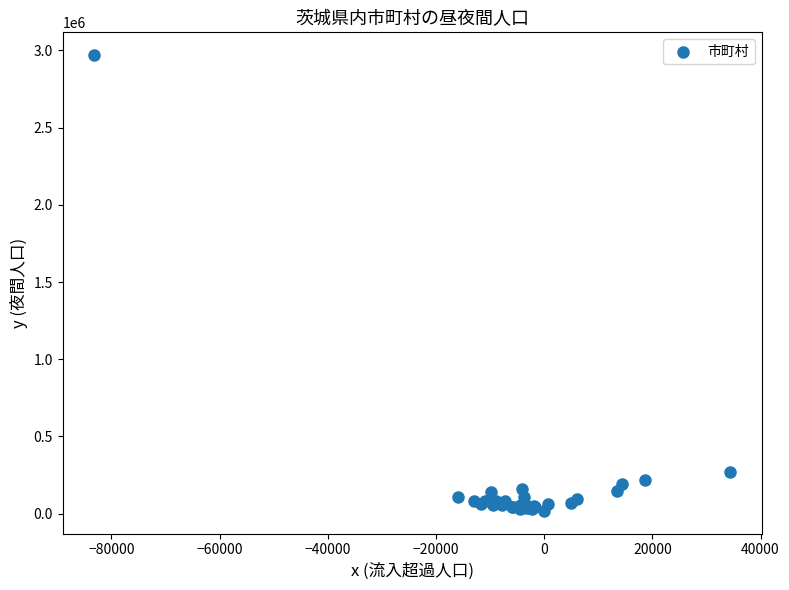

What Y value in the scatter plot is closest to 1494049?

268750